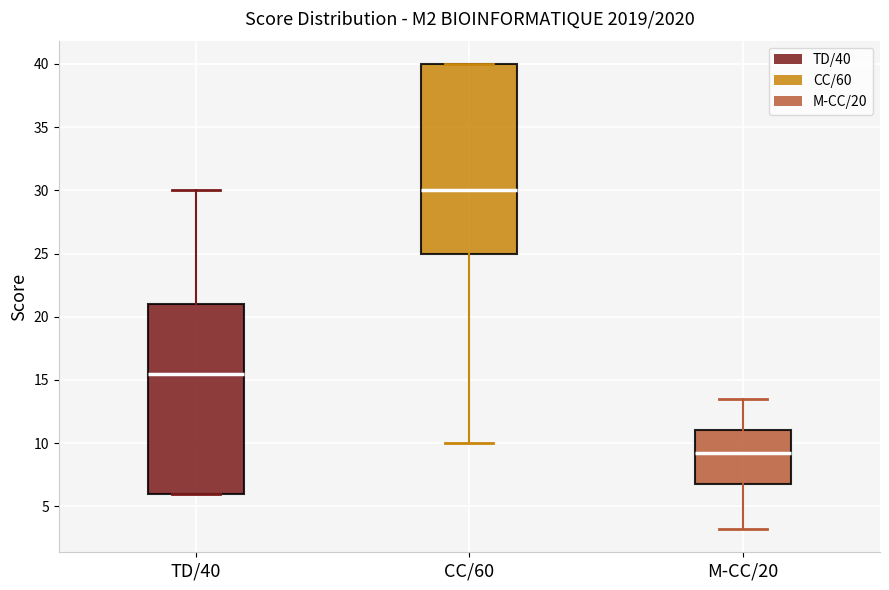

Reading left to right, read every box against the y-axis: the position of its median line, the range the box covers, and the ends of its whiskers. The values are not printed on the chart, so give them approximately, as read against the axis.

TD/40: median 15.5, box 6.0 to 21.0, whiskers 6.0 to 30.0
CC/60: median 30.0, box 25.0 to 40.0, whiskers 10.0 to 40.0
M-CC/20: median 9.0, box 7.0 to 11.0, whiskers 3.0 to 13.5